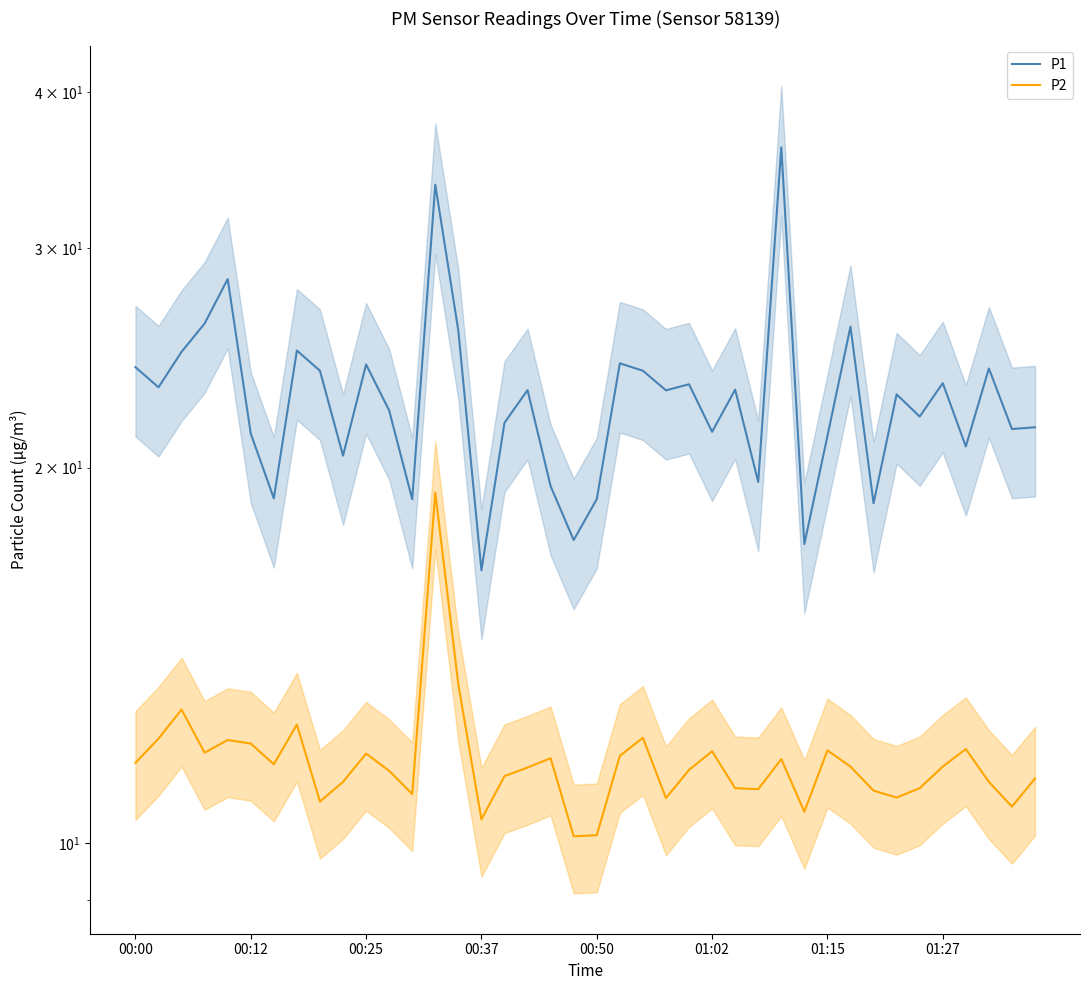

The value of P1 at 01:15 is 8.6. True or false?

False